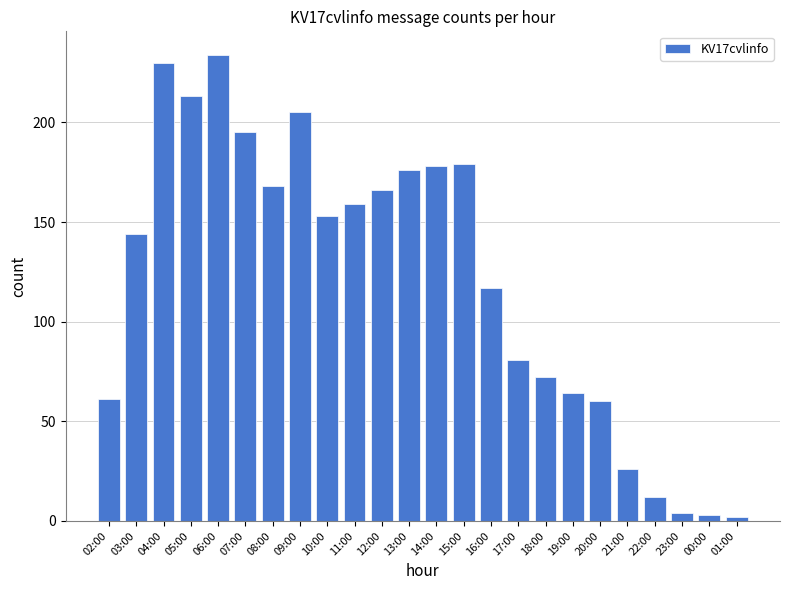

Reading left to right, what are all the values shown in this chart?

61	144	230	213	234	195	168	205	153	159	166	176	178	179	117	81	72	64	60	26	12	4	3	2